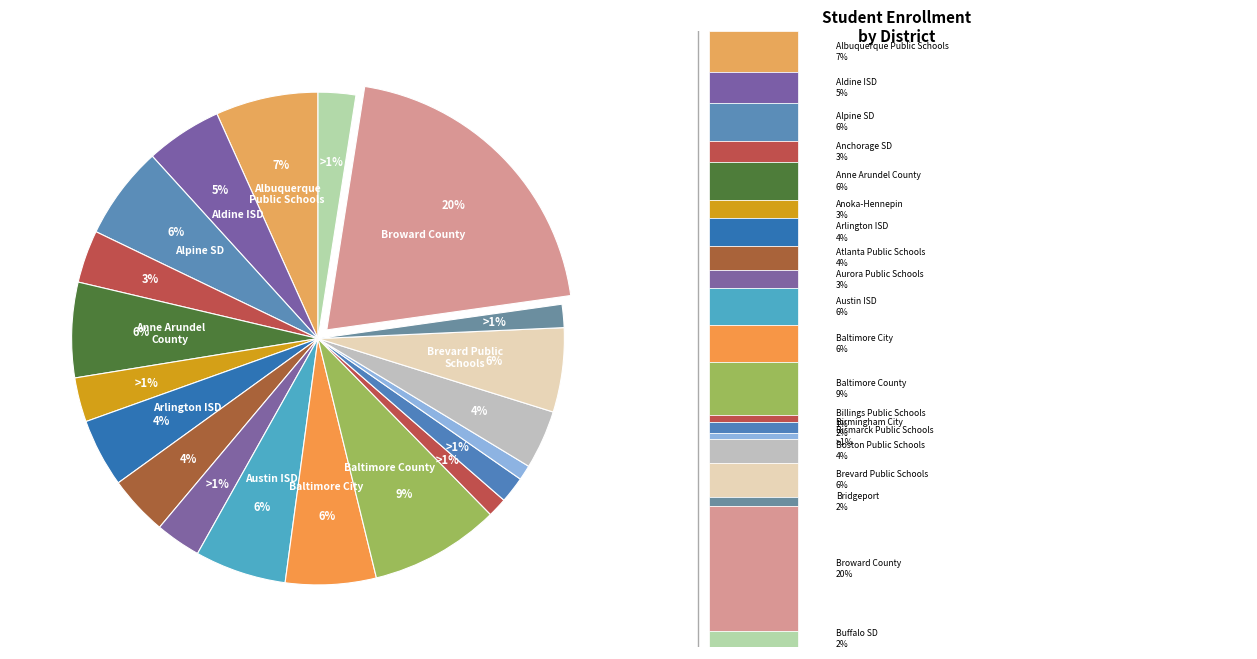

Rank the categories by value from highest to lowest.

Broward County, Baltimore County, Albuquerque Public Schools, Anne Arundel County, Alpine School District, Austin ISD, Baltimore City, Brevard Public Schools, Aldine ISD, Arlington ISD, Atlanta Public Schools, Boston Public Schools, Anchorage School District, Aurora Public Schools, Anoka-Hennepin SD, Buffalo School District, Birmingham City Schools, Bridgeport Public Schools, Billings Public Schools, Bismarck Public Schools